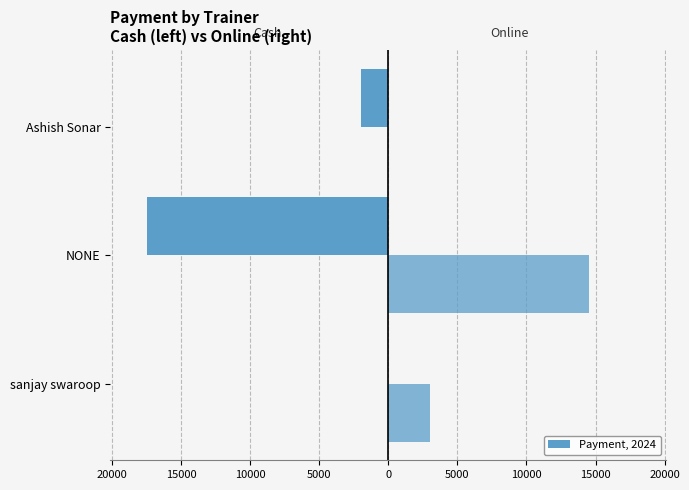

Are the bars grouped side by side (vs. stacked)?

Yes